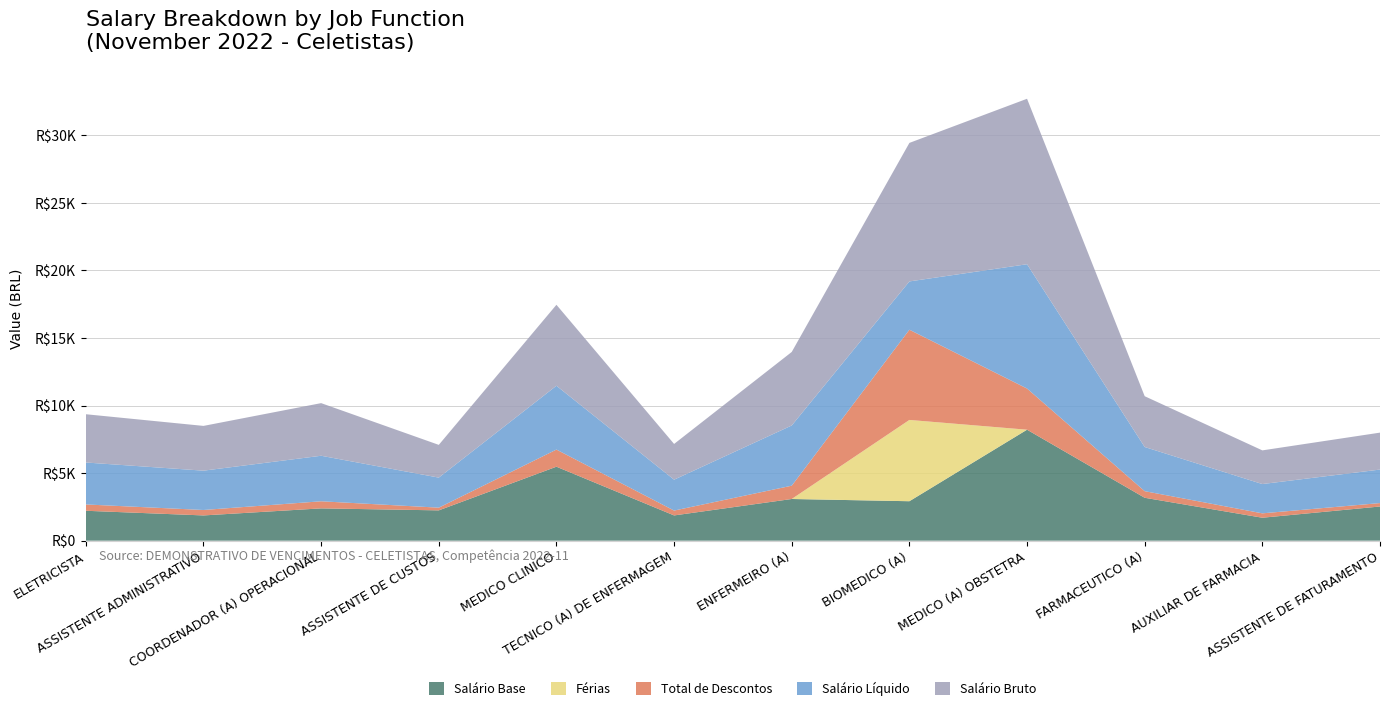

Reading right to left, transcribe all the data shown in this chart.

SALARIO BASE: 2530.2	1698.7	3175.5	8211.8	2919.8	3085.0	1868.6	5474.2	2243.5	2390.6	1868.6	2214.0
TOTAL DE DESCONTOS: 252.8	324.2	488.2	3046.2	6674.3	984.5	359.5	1267.2	199.9	524.9	402.6	467.8
SALARIO LIQUIDO: 2479.8	2167.5	3268.9	9197.9	3574.7	4455.3	2285.2	4723.1	2223.1	3368.8	2909.8	3103.6
SALARIO BRUTO: 2732.6	2491.7	3757.1	12244.1	10249.0	5439.8	2644.7	5990.4	2423.0	3893.8	3312.4	3571.4
FERIAS: 0.0	0.0	0.0	0.0	6015.4	0.0	0.0	0.0	0.0	0.0	0.0	0.0